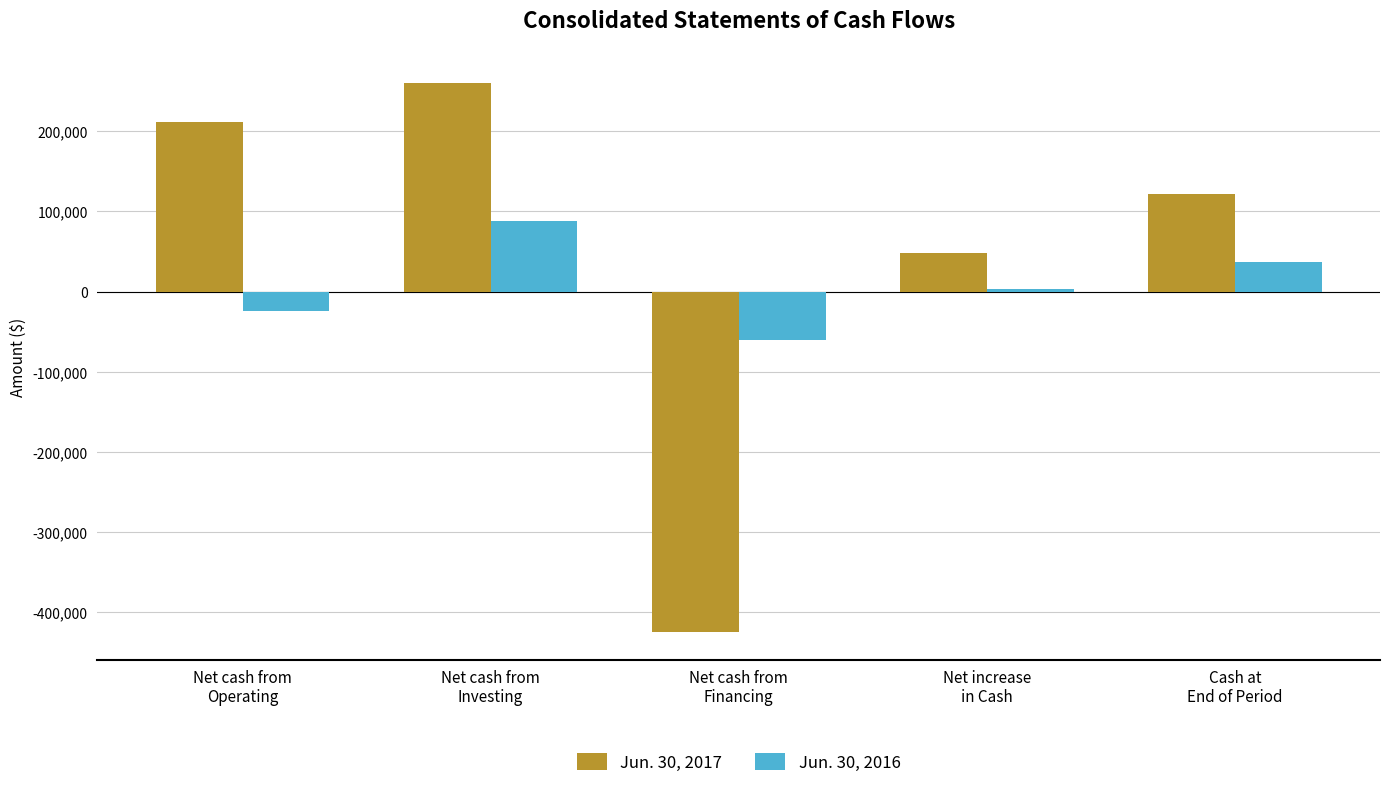

How many bars are there in total?

10